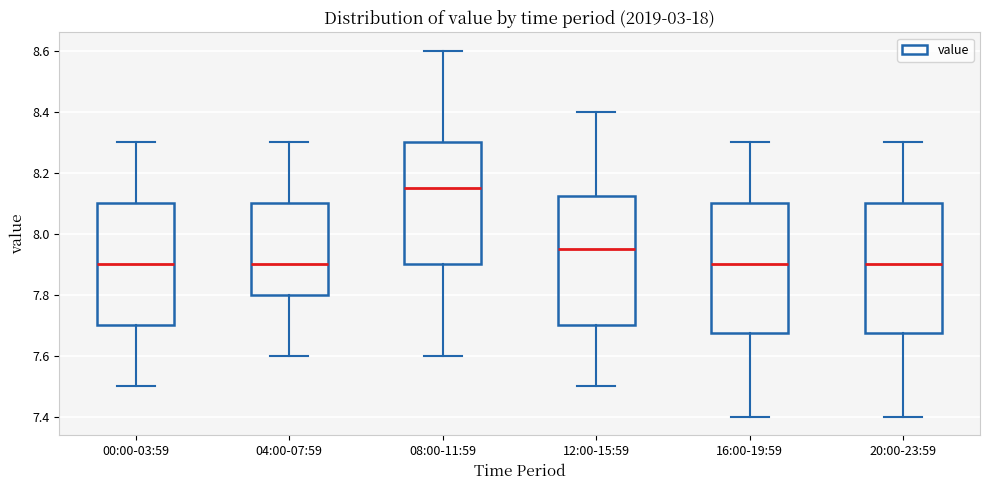

Reading left to right, read every box against the y-axis: the position of its median line, the range the box covers, and the ends of its whiskers. The values are not printed on the chart, so give them approximately, as read against the axis.

00:00-03:59: median 7.90, box 7.70 to 8.10, whiskers 7.50 to 8.30
04:00-07:59: median 7.90, box 7.80 to 8.10, whiskers 7.60 to 8.30
08:00-11:59: median 8.16, box 7.90 to 8.30, whiskers 7.60 to 8.60
12:00-15:59: median 7.96, box 7.70 to 8.12, whiskers 7.50 to 8.40
16:00-19:59: median 7.90, box 7.68 to 8.10, whiskers 7.40 to 8.30
20:00-23:59: median 7.90, box 7.68 to 8.10, whiskers 7.40 to 8.30